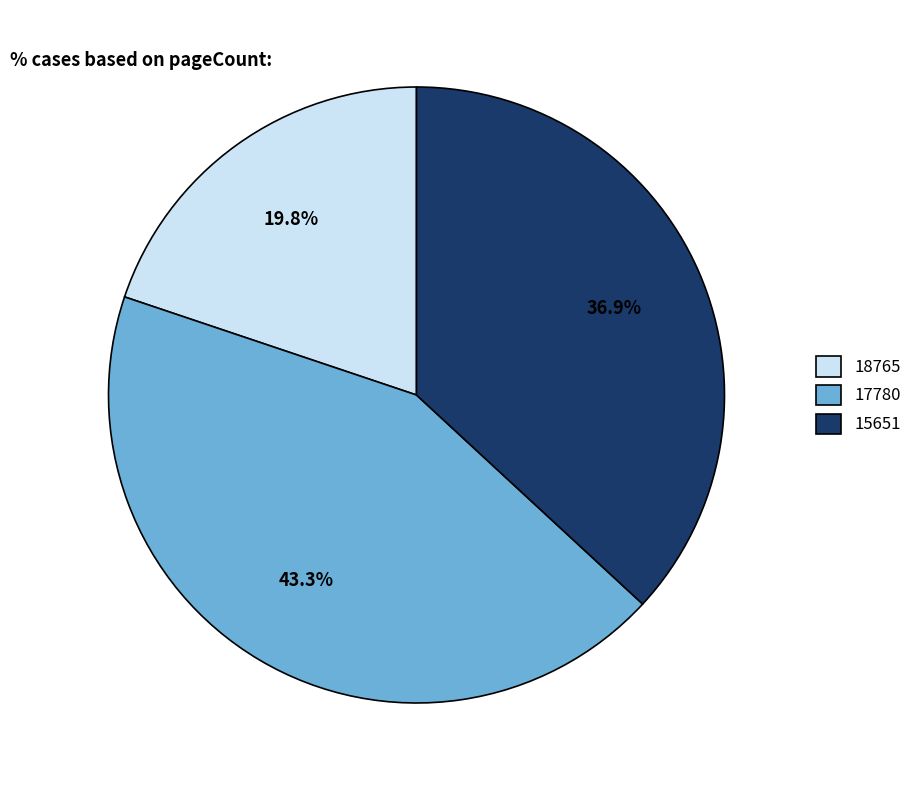

To the nearest percent, what is the difference between the 18765 and 17780 slice percentages?

23%